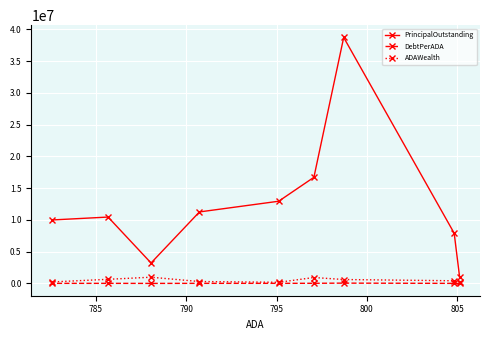

What is the maximum value for ADAWealth?

978846.8